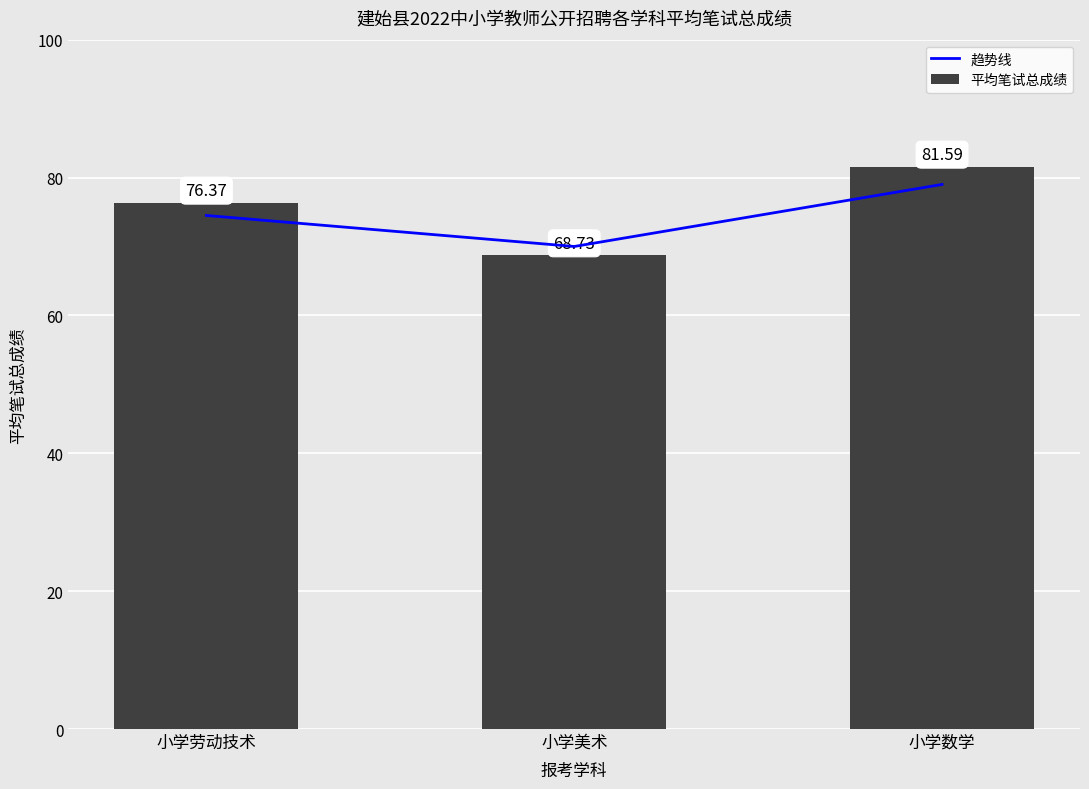

Does the chart contain any negative values?

No